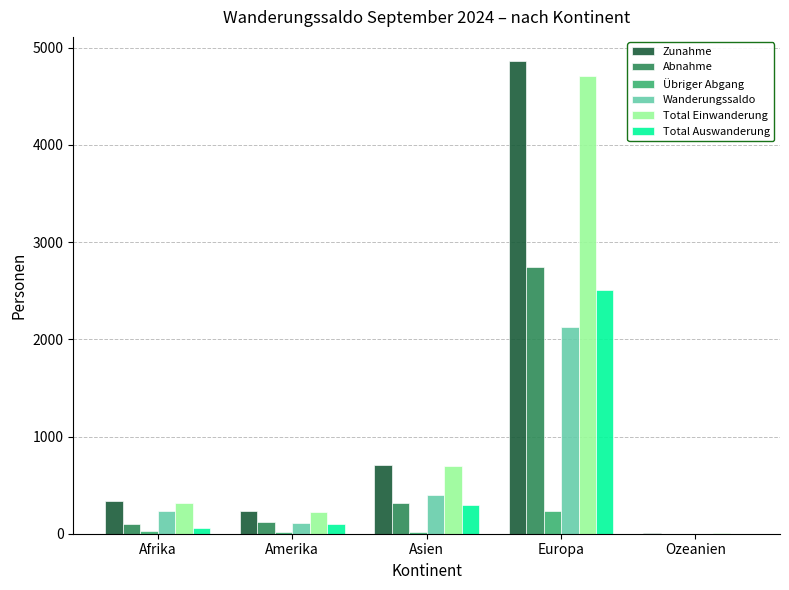

What is the sum of all Zunahme values?

6150